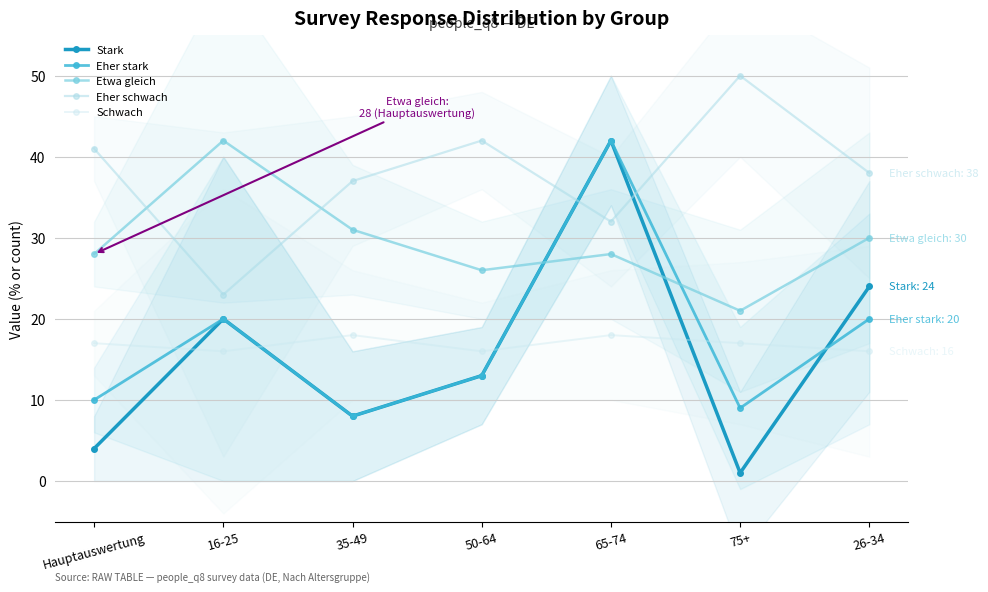

In Etwa gleich, how many points are lower than both neighbors (excluding endpoints)?

2